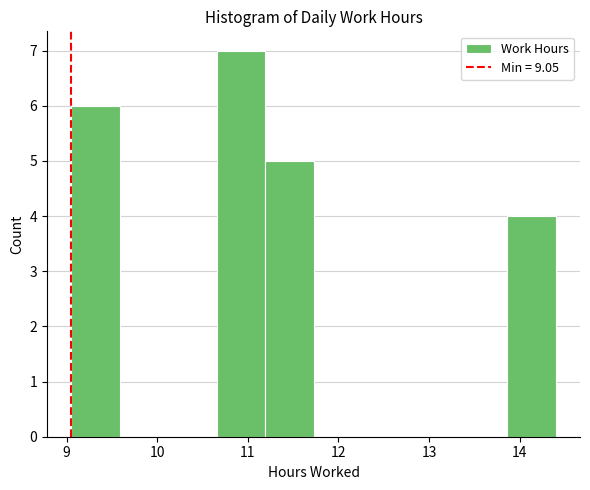

Reading left to right, transcribe this chart: for each bar, give the range it covers on the x-axis and its height. Neither the bar edges nor the heights are printed on the chart, so give them approximately, as read against the axes.

9.1 to 9.6: 6
9.6 to 10.1: 0
10.1 to 10.7: 0
10.7 to 11.2: 7
11.2 to 11.7: 5
11.7 to 12.3: 0
12.3 to 12.8: 0
12.8 to 13.3: 0
13.3 to 13.9: 0
13.9 to 14.4: 4